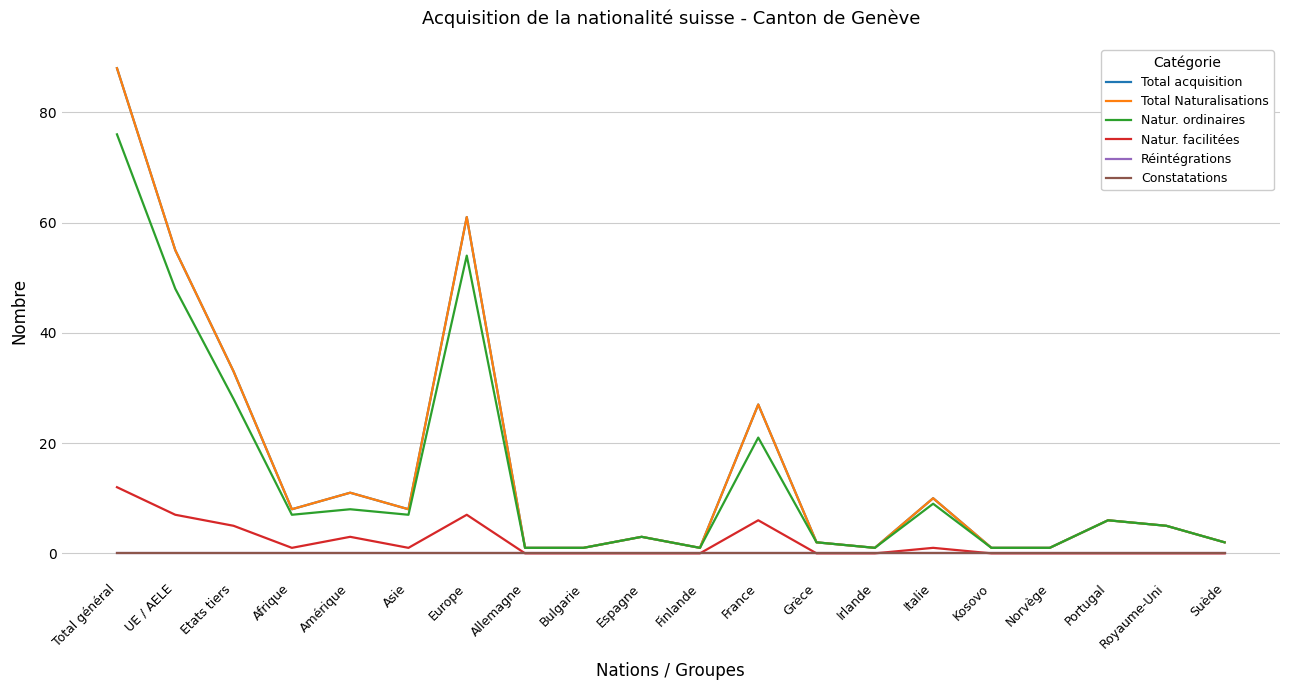

The value of Total Naturalisations at Espagne is 3. True or false?

True